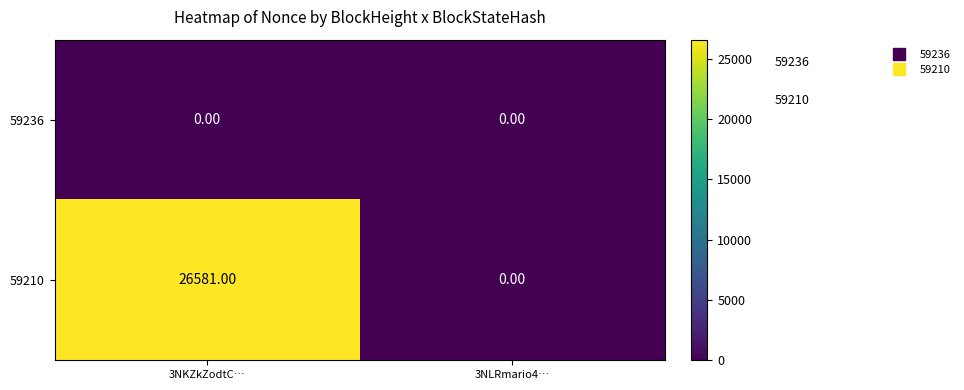

What is the difference between the maximum and minimum values in the 59210 series?

26581